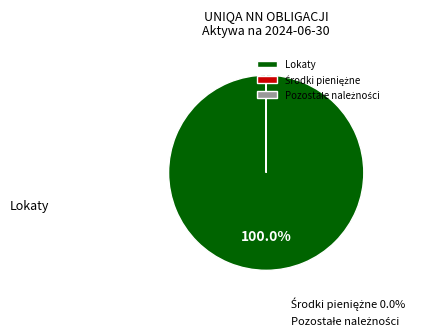

Which category accounts for the majority?

Lokaty